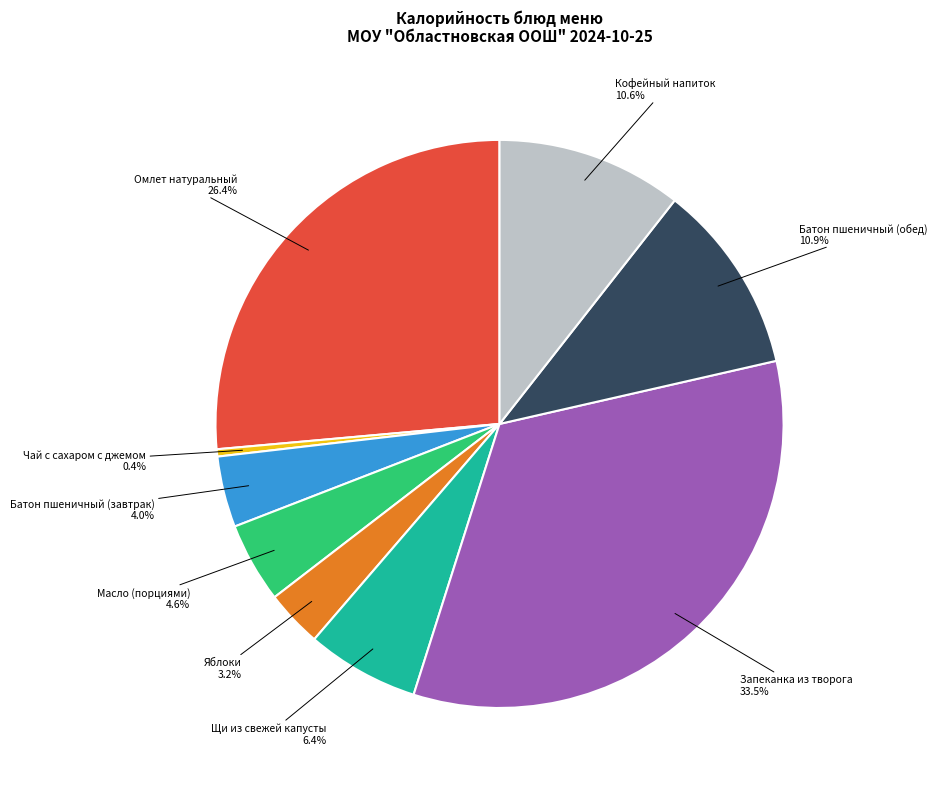

Is there any slice that represents more than half of the pie?

No